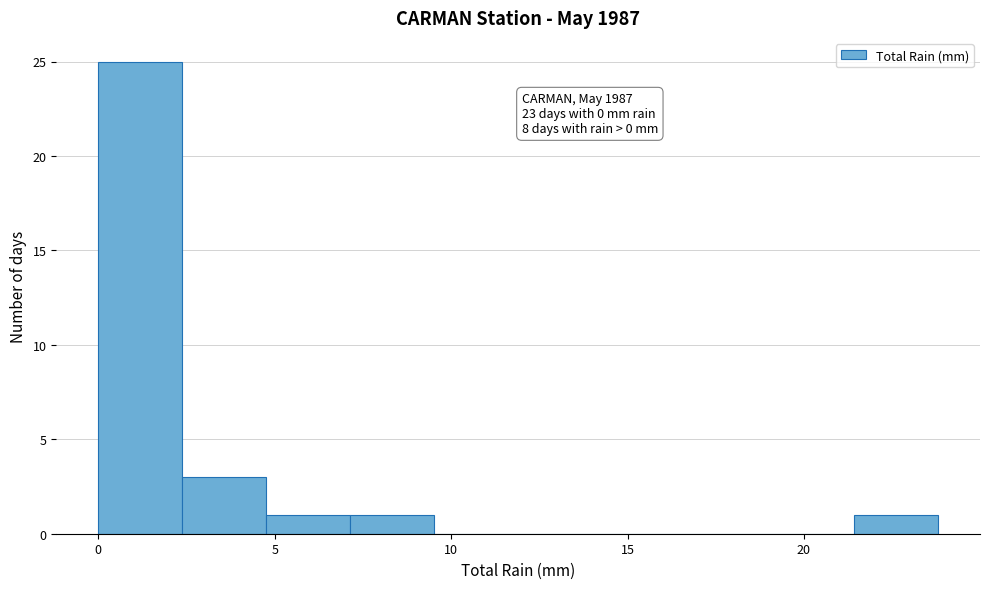

Over which range of the x-axis is the bar tallest?

0.0 to 2.5